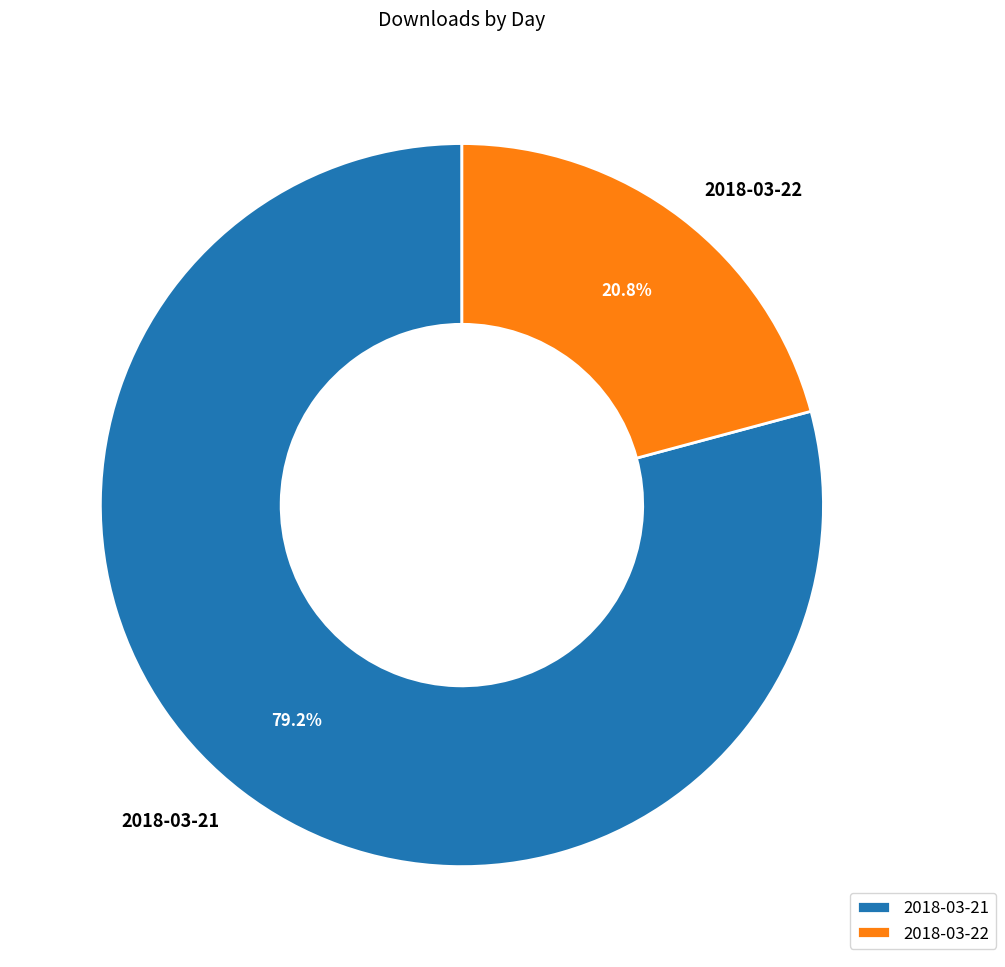

How many slices are in this pie chart?

2